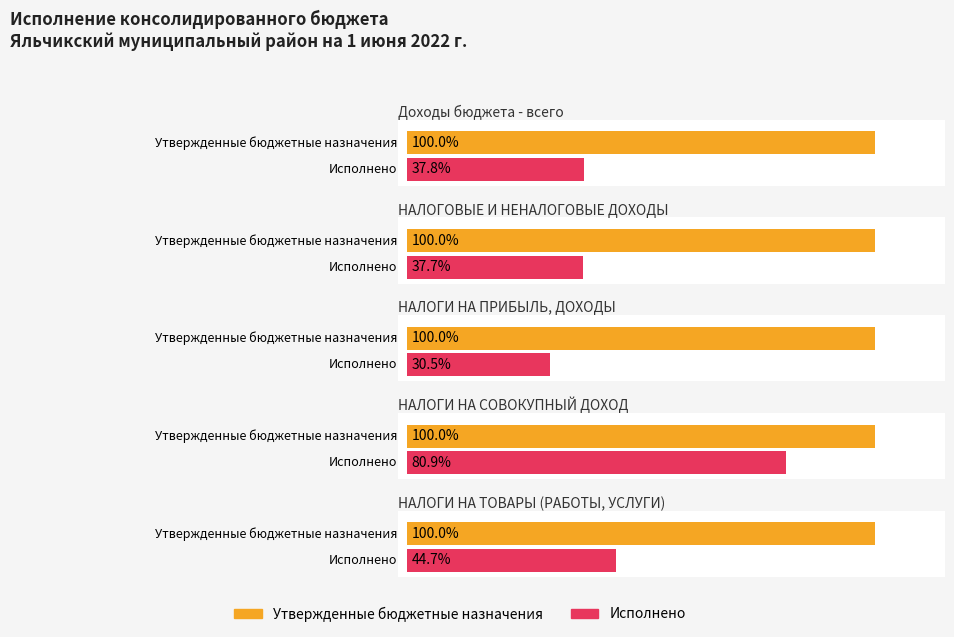

At how many categories does at least one series exceed 444763072?

1